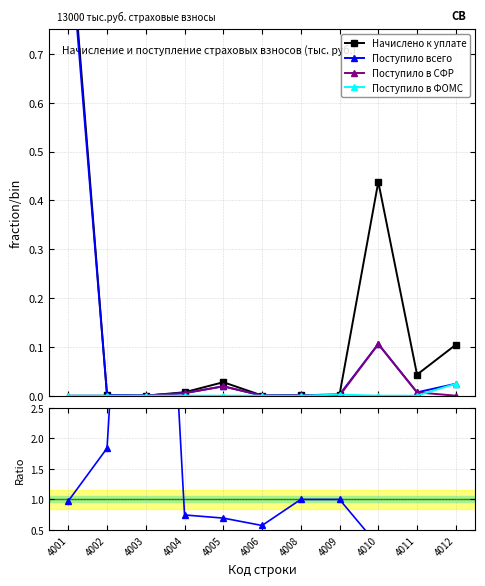

What is the value of the Начислено к уплате point at the 9th from the left?

0.4